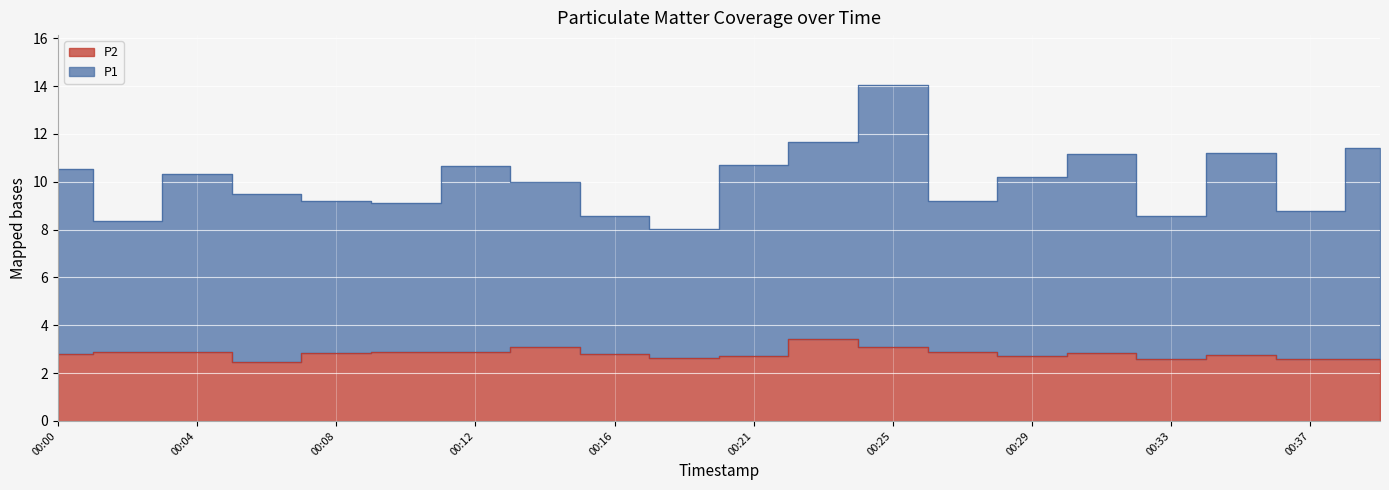

Between 00:33 and 00:37, which is larger?

00:37